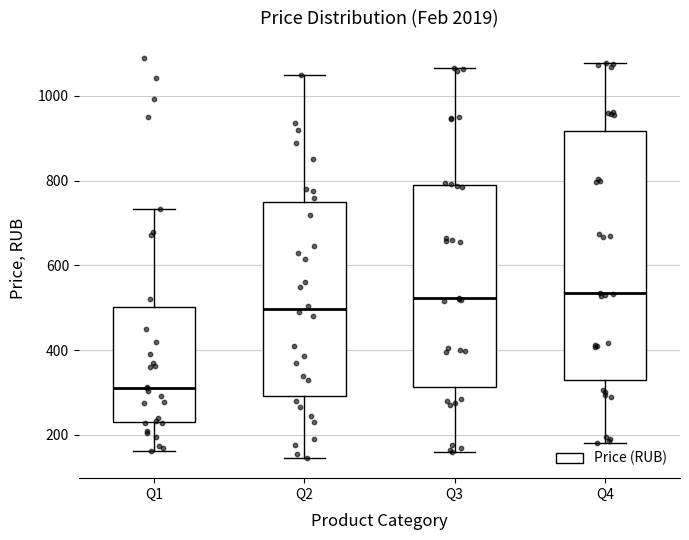

Where is the upper edge of the box for Q1 on the y-axis? The values are not printed on the chart, so give them approximately, as read against the axis.

500